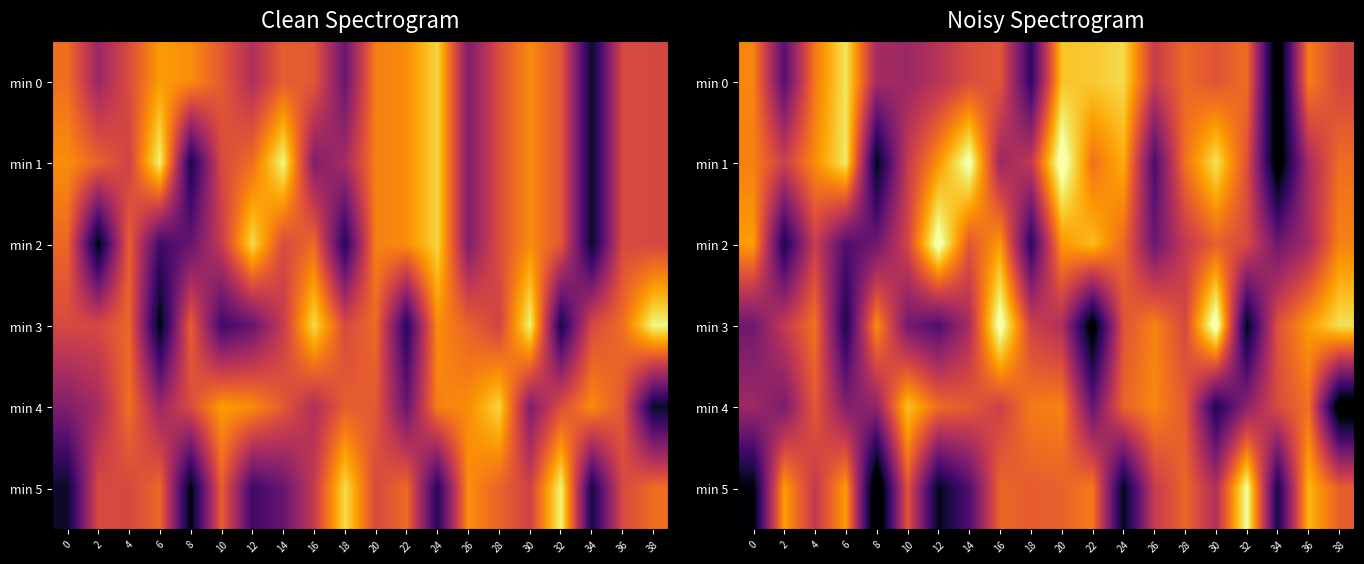

The min 4 series shows -200.8 at 6. True or false?

False